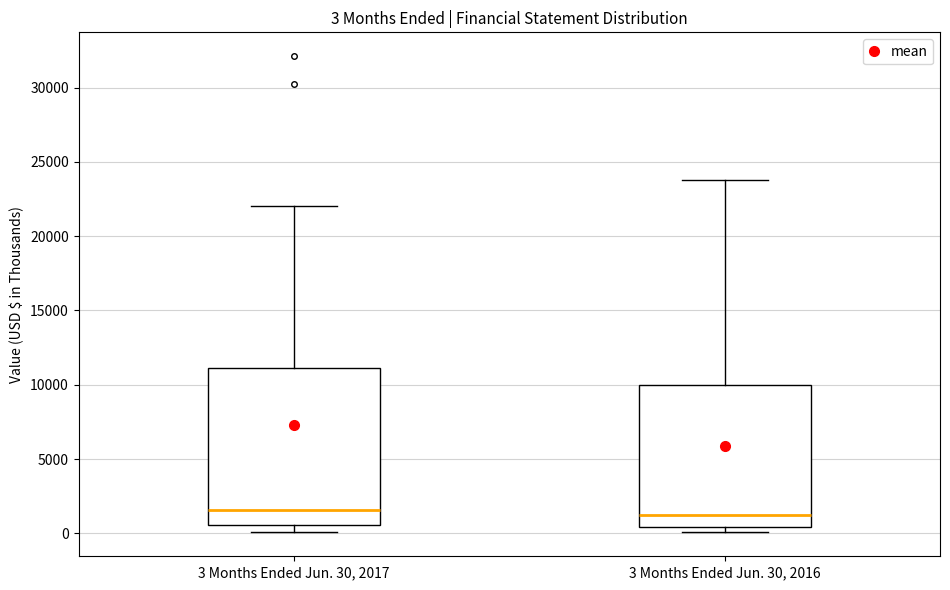

Comparing the boxes themselves (not the whiskers), which one is the tallest?

3 Months Ended Jun. 30, 2017